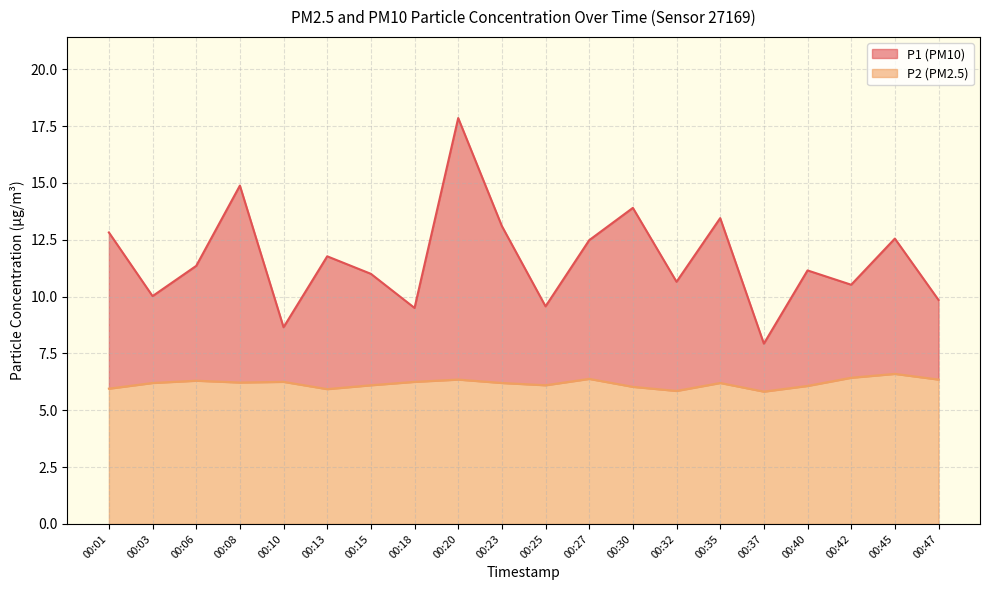

What is the average value of the P1 series?

11.6